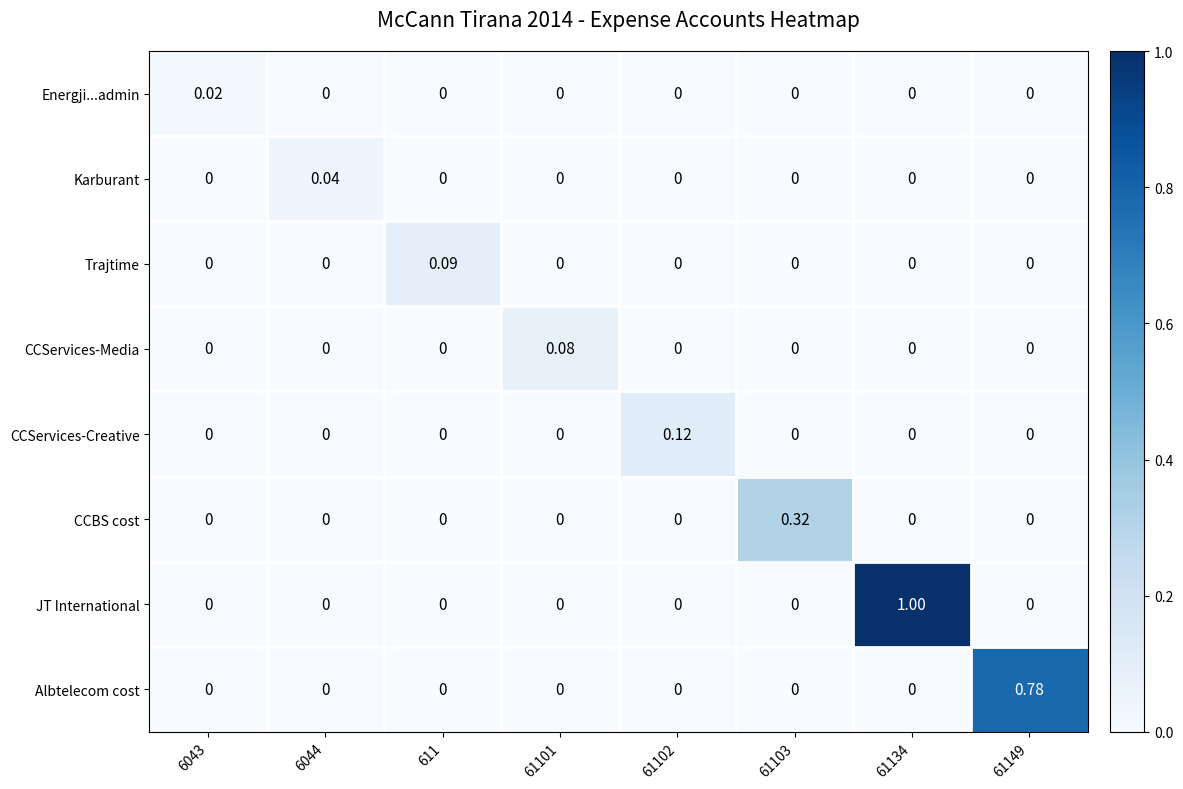

Which series has the widest spread of values?

JT International